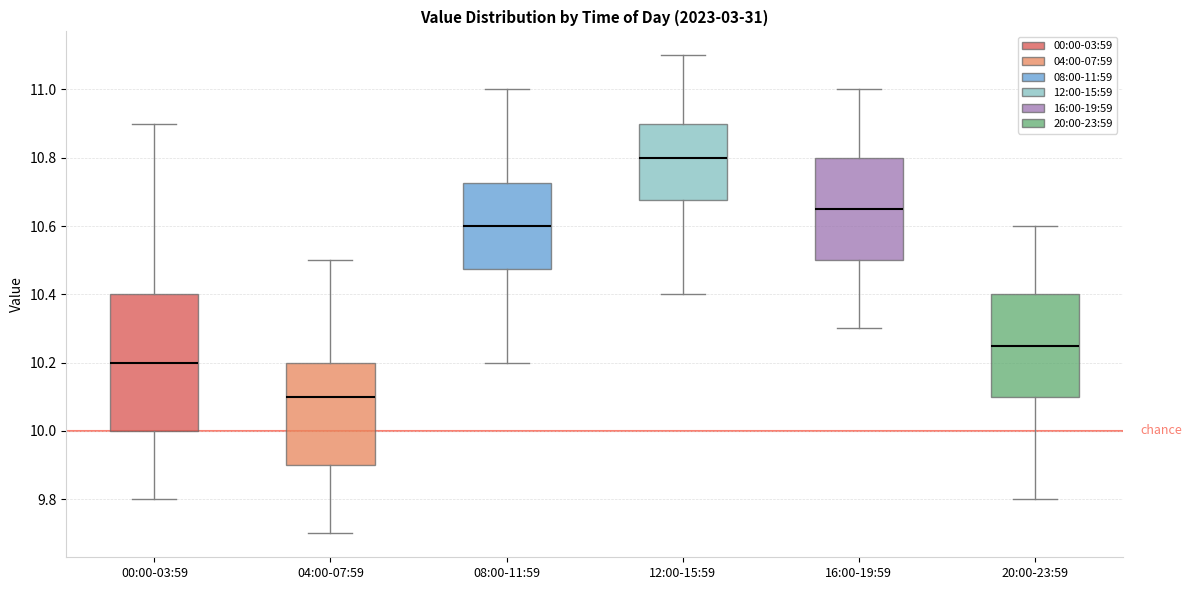

Reading left to right, transcribe this box plot: for each box, give where its median line is, the range the box spans, and where its two whiskers end, as read against the y-axis. The values are not printed on the chart, so give them approximately, as read against the axis.

00:00-03:59: median 10.20, box 10.00 to 10.40, whiskers 9.80 to 10.90
04:00-07:59: median 10.10, box 9.90 to 10.20, whiskers 9.70 to 10.50
08:00-11:59: median 10.60, box 10.48 to 10.72, whiskers 10.20 to 11.00
12:00-15:59: median 10.80, box 10.68 to 10.90, whiskers 10.40 to 11.10
16:00-19:59: median 10.66, box 10.50 to 10.80, whiskers 10.30 to 11.00
20:00-23:59: median 10.26, box 10.10 to 10.40, whiskers 9.80 to 10.60